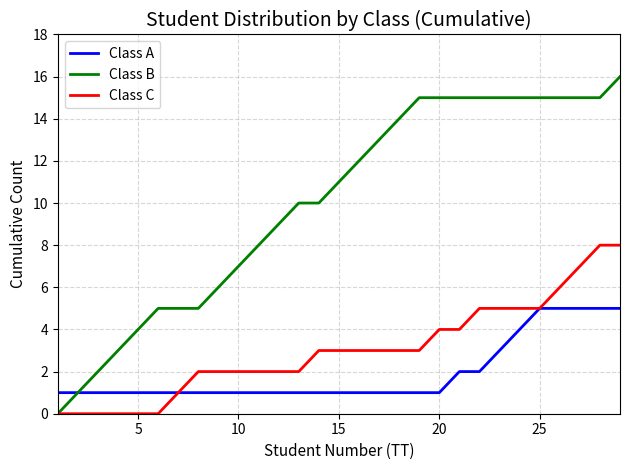

Which series has the largest range (max minus min)?

Class B